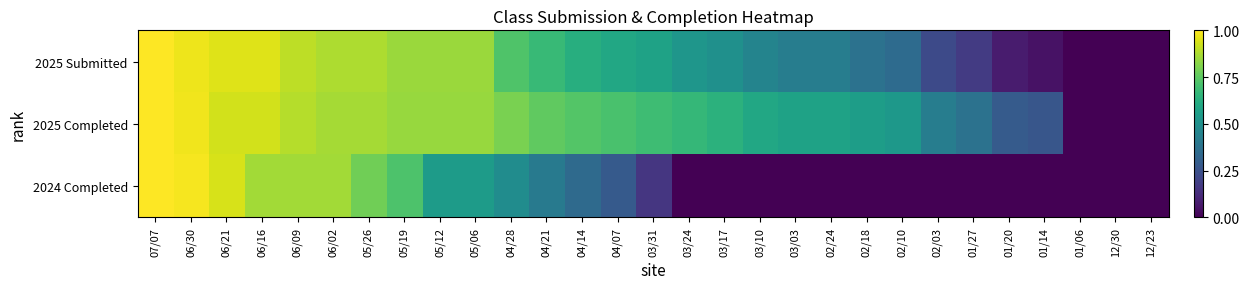

Count the number of data series in this chart.

3